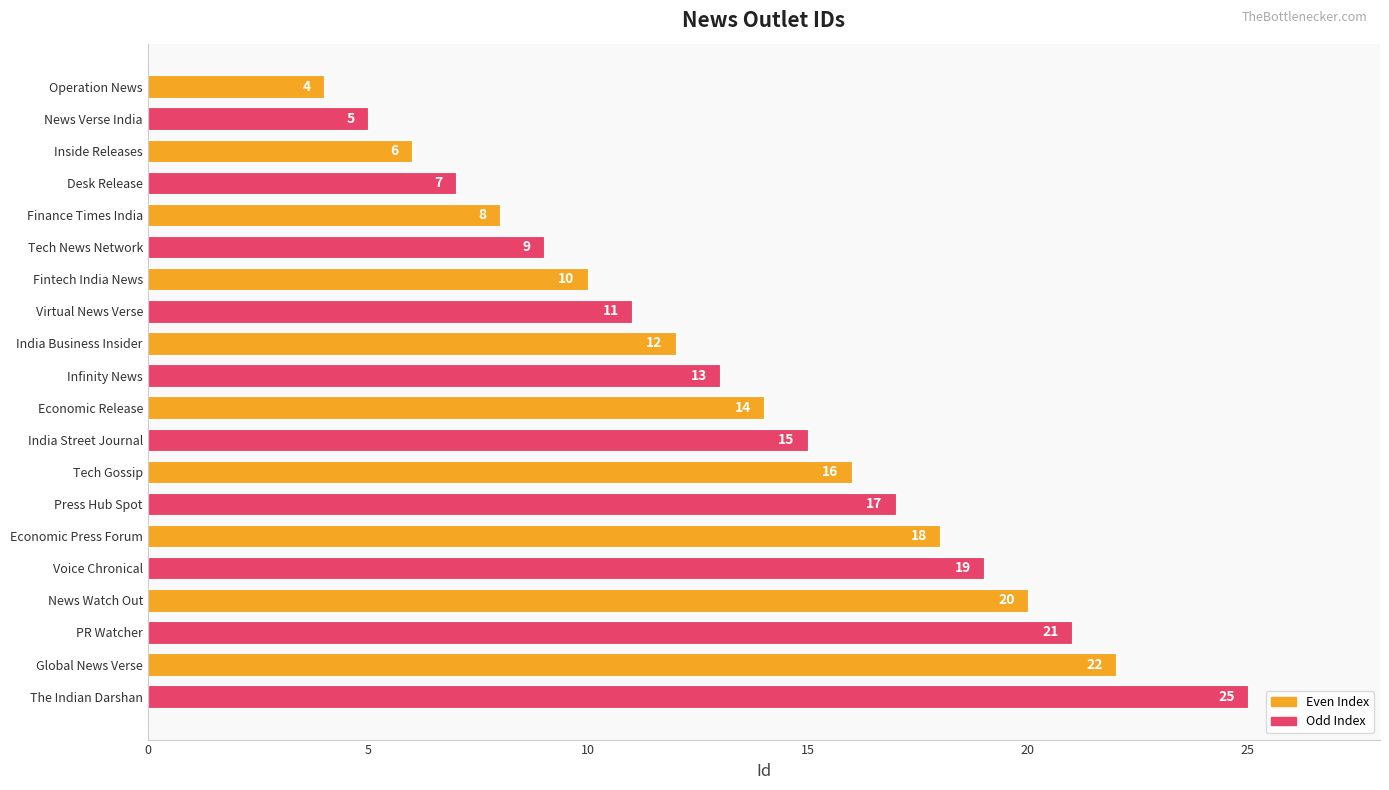

The chart shows a value of 17 at Virtual News Verse. True or false?

False